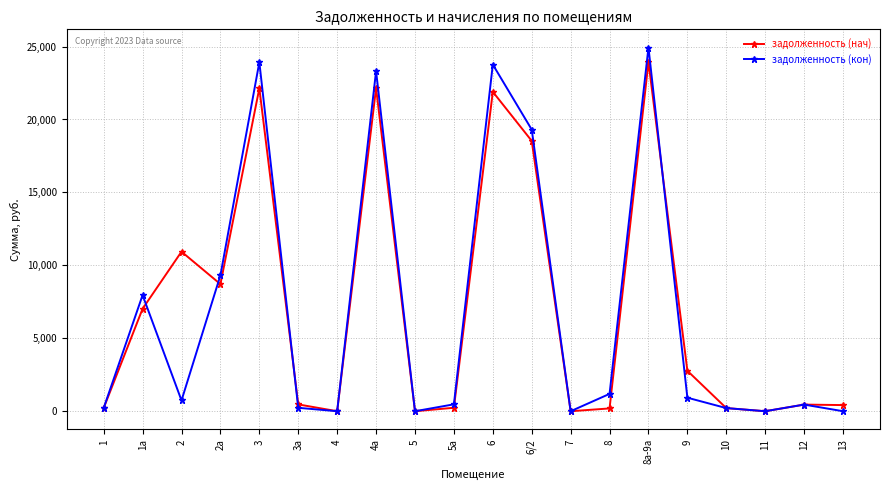

What is the value of the задолженность (нач) point at the 4th from the left?

8712.2